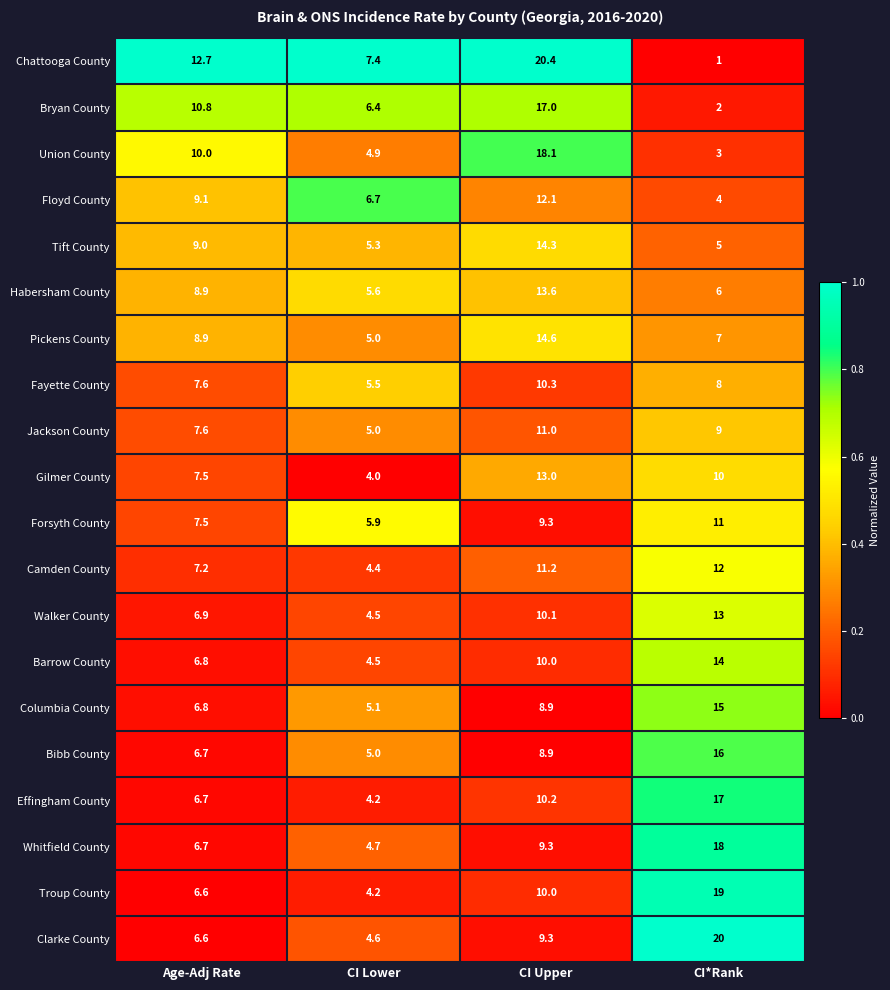

List the labels in order of Columbia County value, smallest first.

CI Lower, Age-Adj Rate, CI Upper, CI*Rank